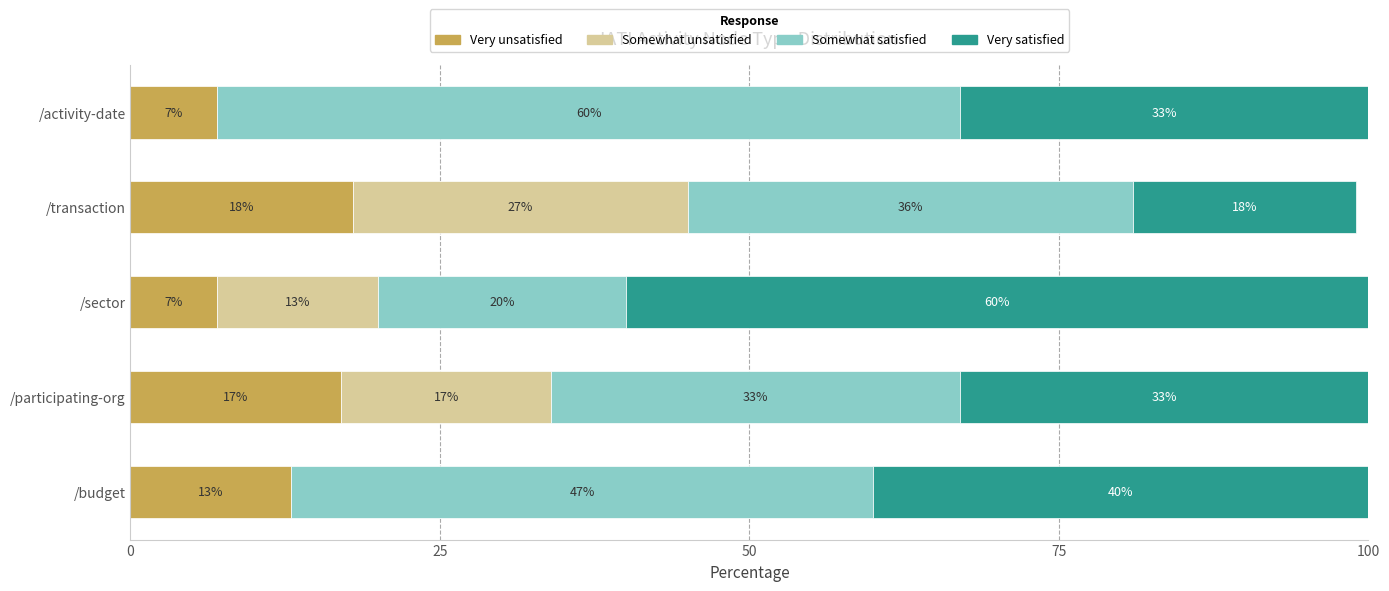

What is the sum of all Very unsatisfied values?

62